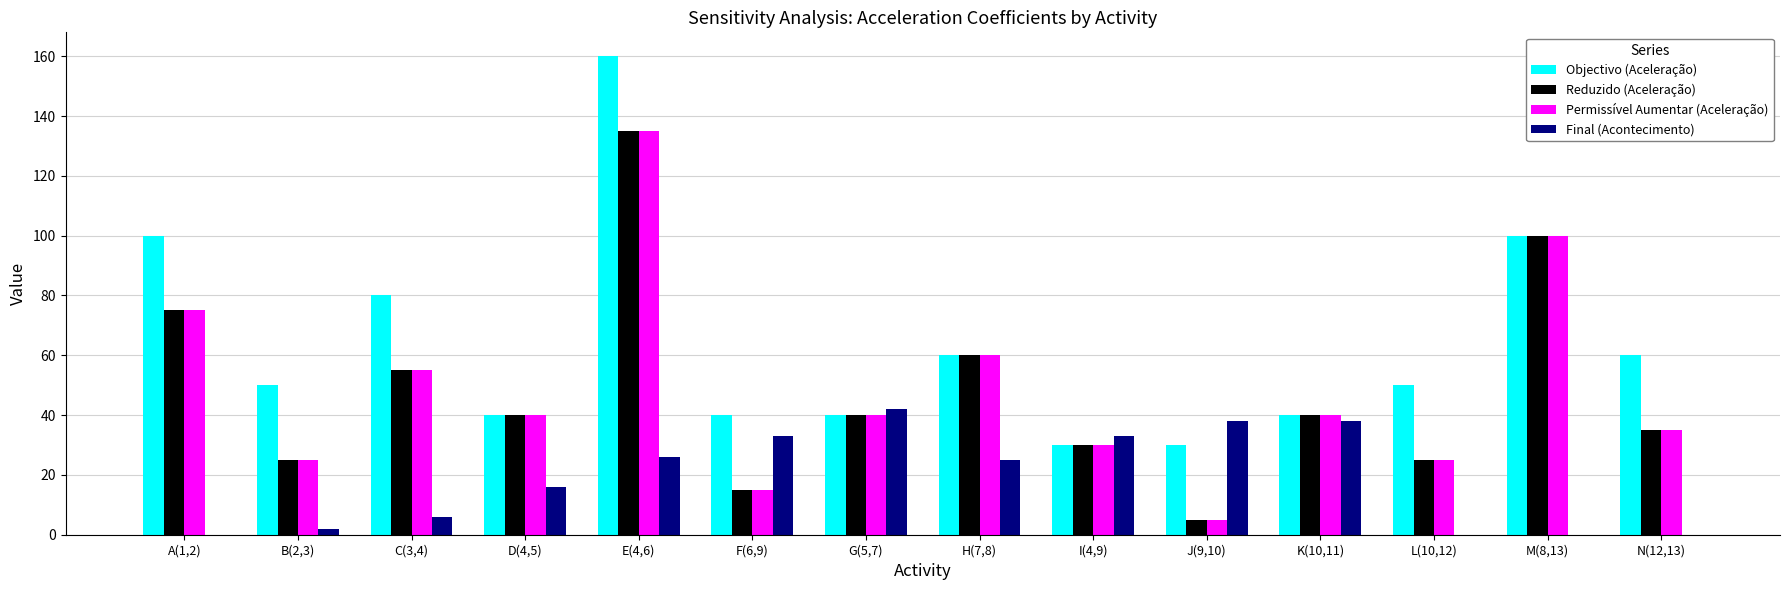

What is the sum of all Reduzido (Aceleração) values?

680.0